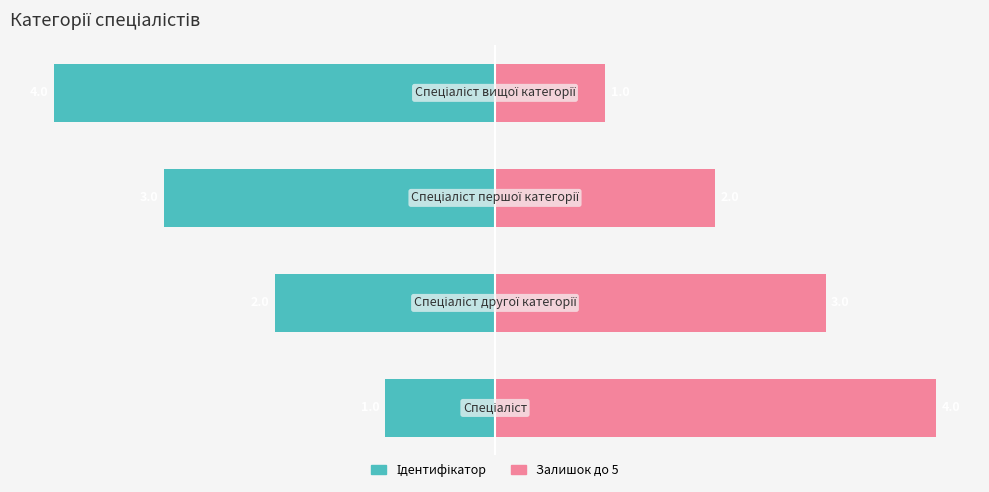

How many data points in Ідентифікатор are less than -2?

2